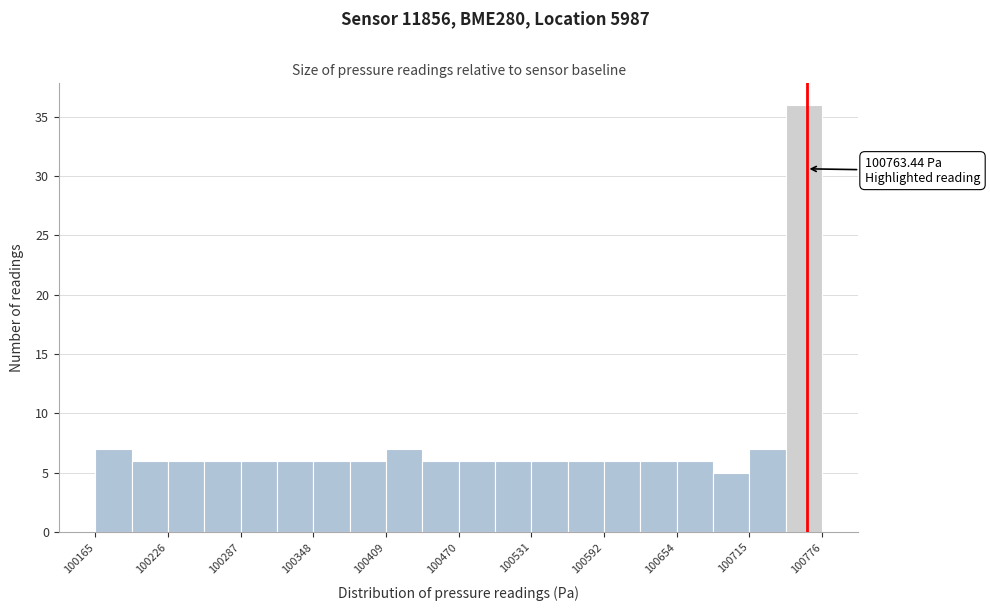

Around what value on the x-axis is the tallest bar? Give the approximate position of its centre, as read against the axis.

100760